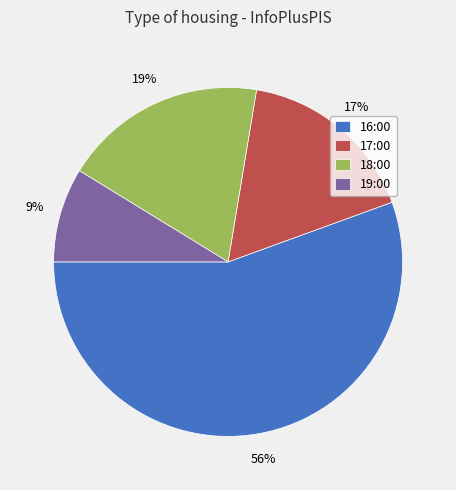

Does 16:00 account for over 50% of the chart?

Yes